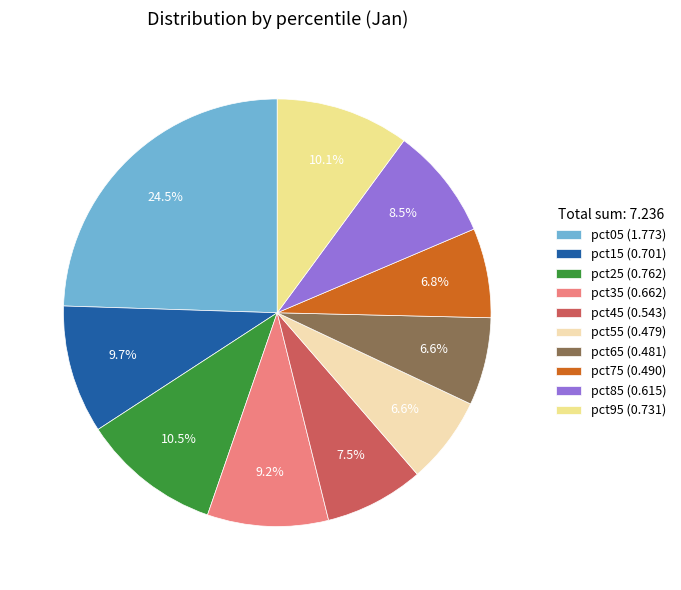

Combined, do pct05 and pct25 account for over 50%?

No